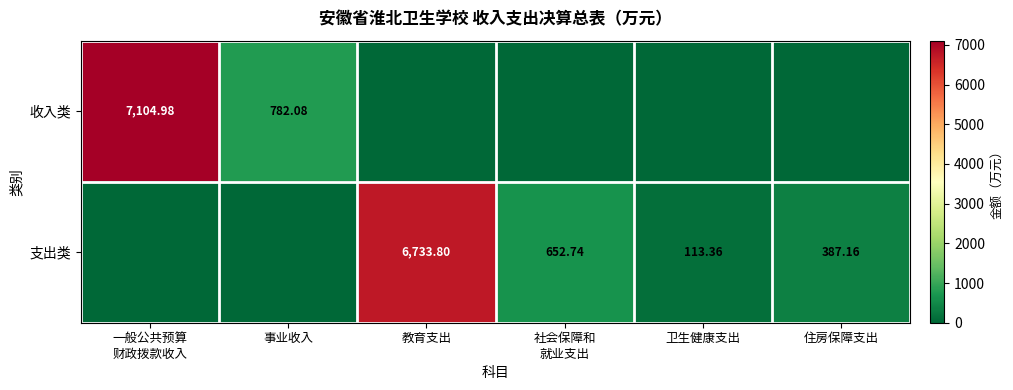

Rank the series by their maximum value, from lowest to highest.

支出类, 收入类